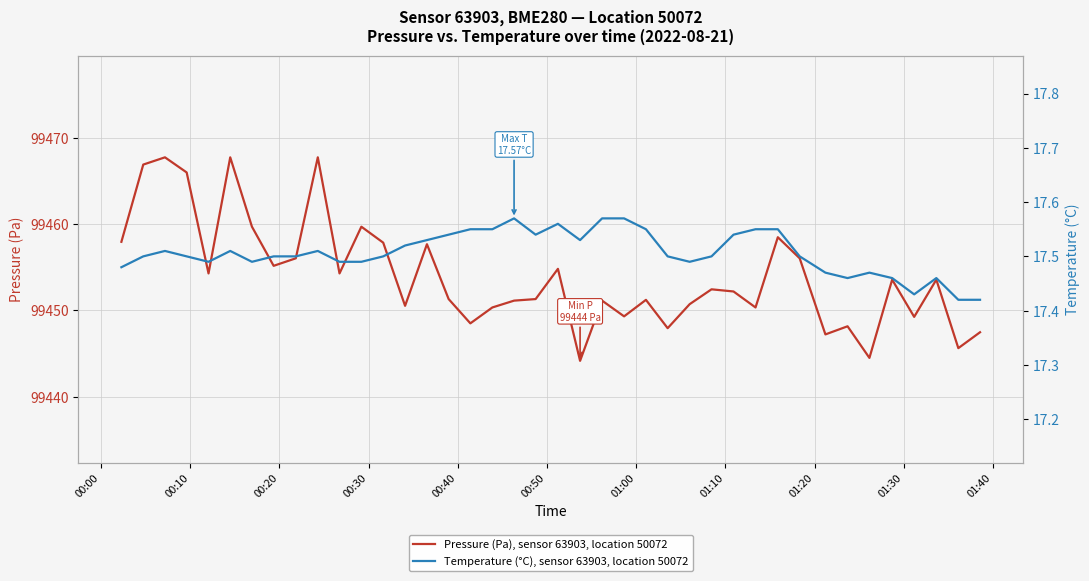

What is the maximum value for Pressure (Pa), sensor 63903, location 50072?

99467.7